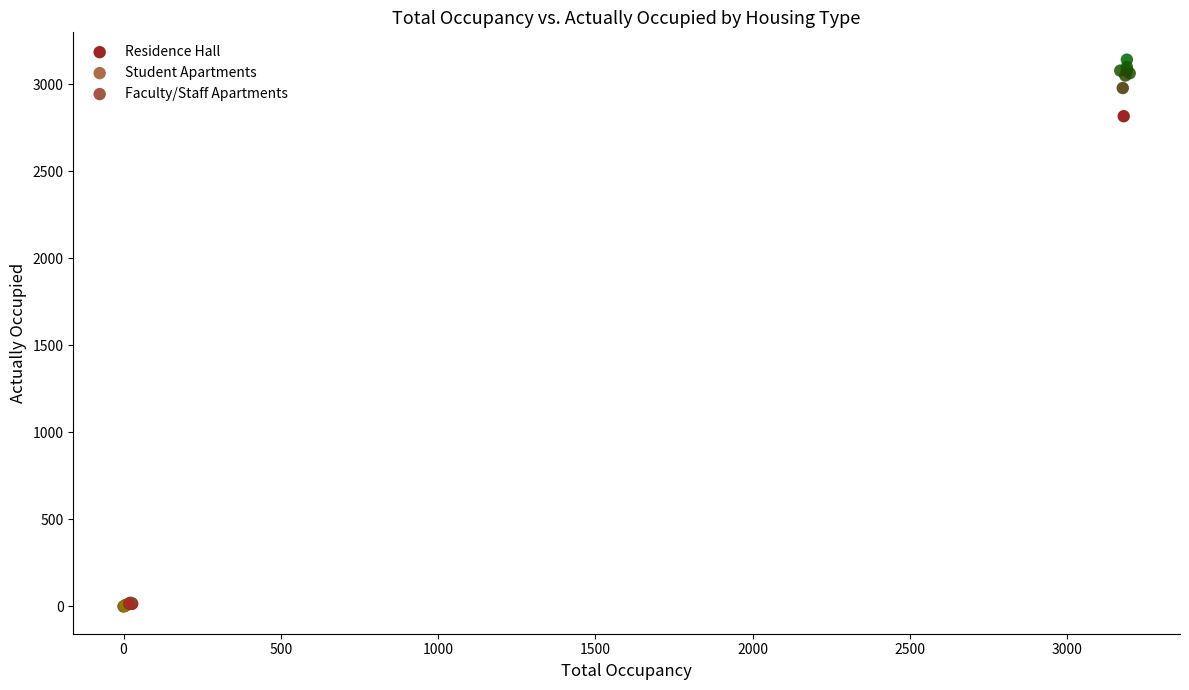

Which series has the largest Y range (max minus min)?

Residence Hall